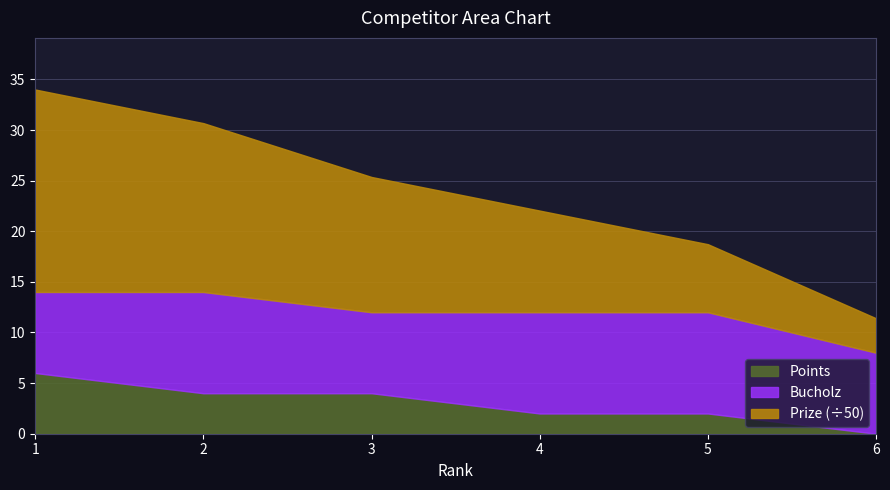

What is the value of the Points point at the 3rd from the left?

4